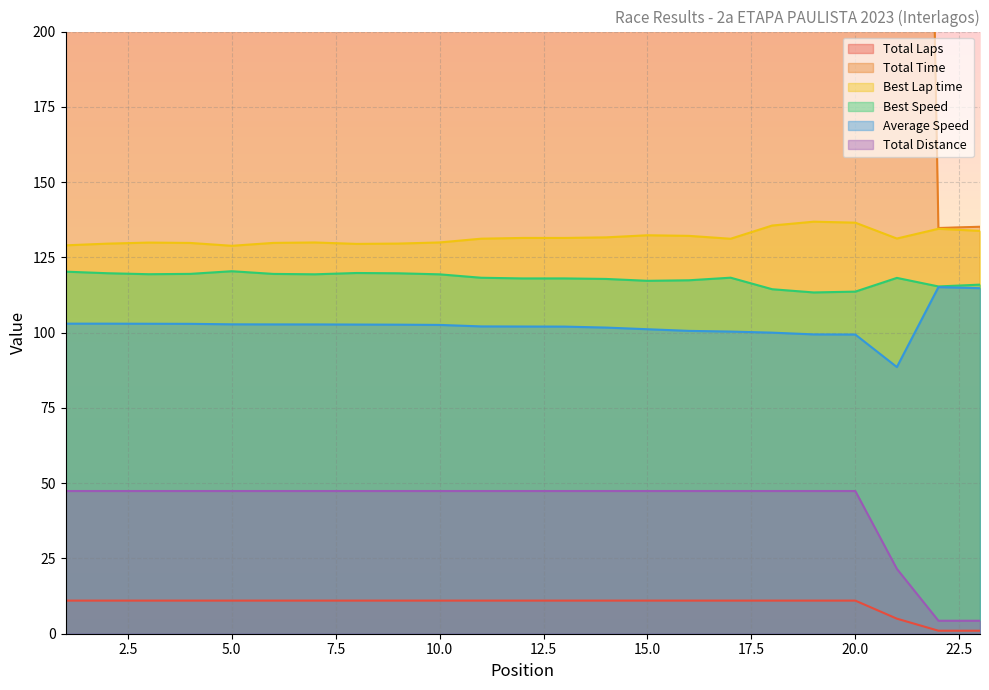

Which category has the lowest value across all series?

22